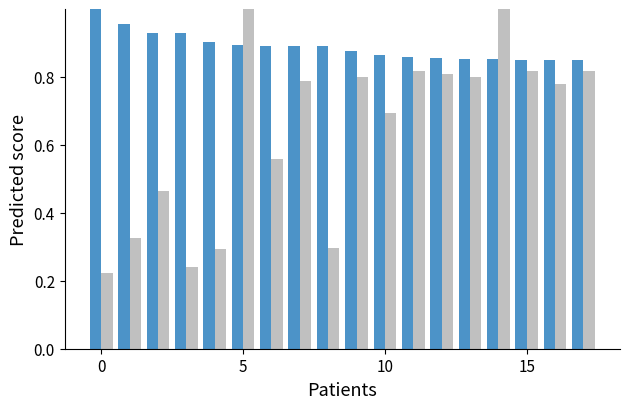

Are the bars horizontal?

No